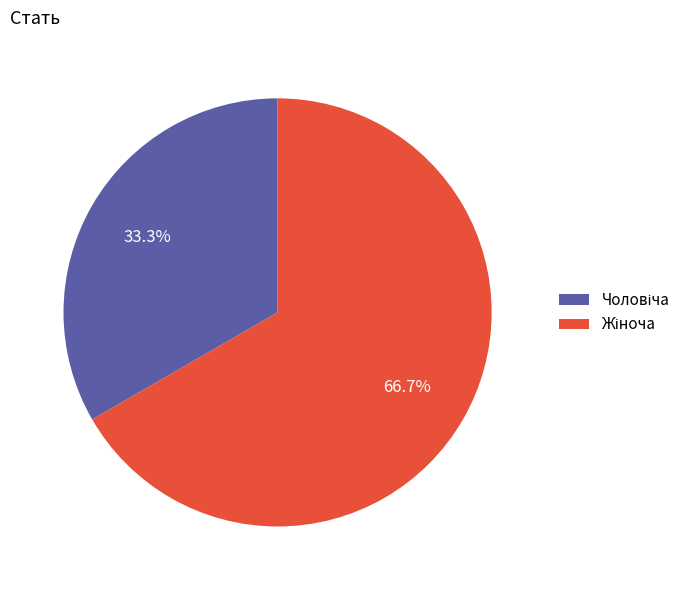

Does any single category account for the majority?

Yes